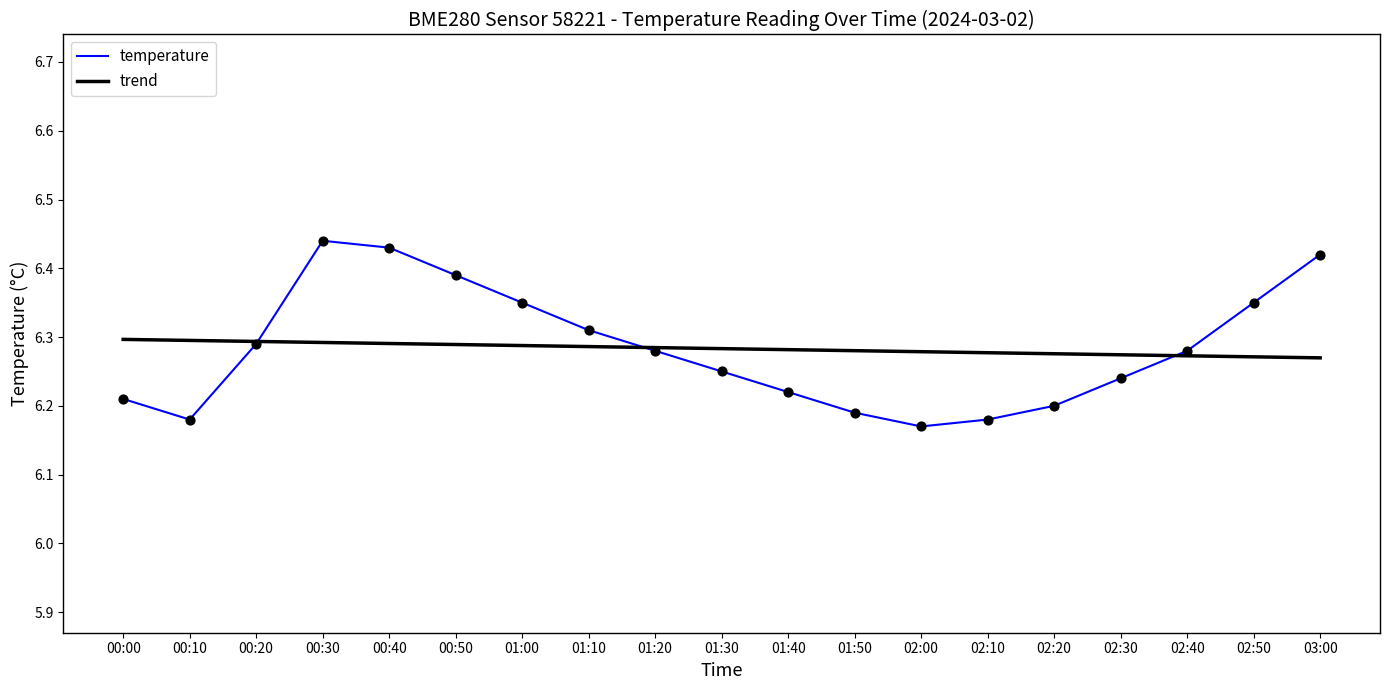

Is the value of trend at 01:20 greater than the value of temperature at 00:50?

No